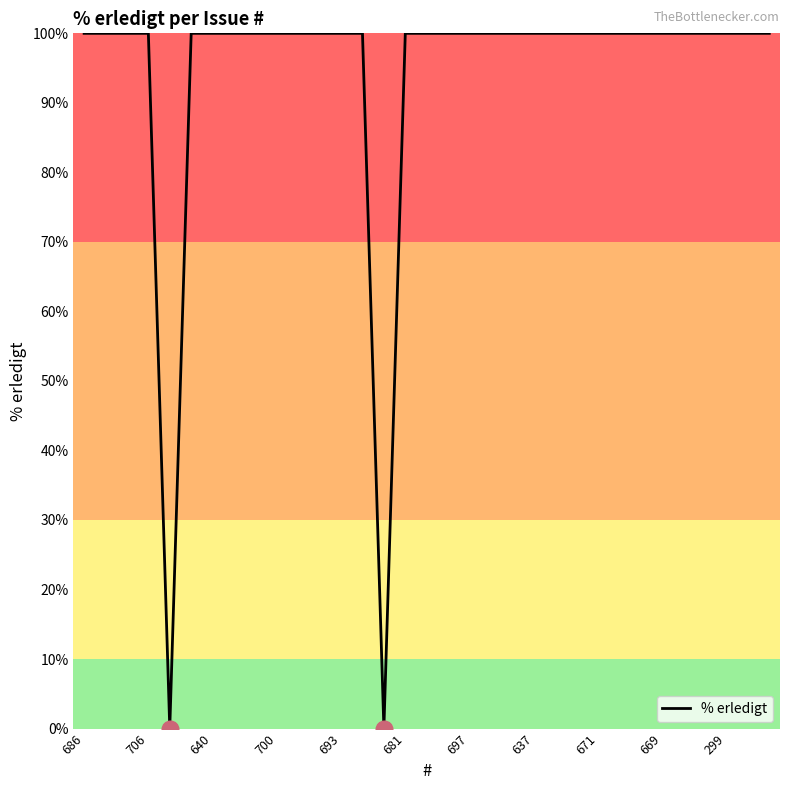

What is the greatest value displayed?

100